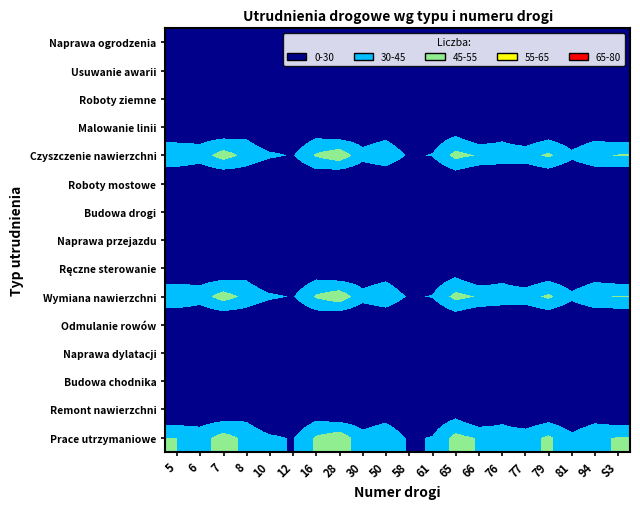

What is the spread (max minus min) of values at 7?

48